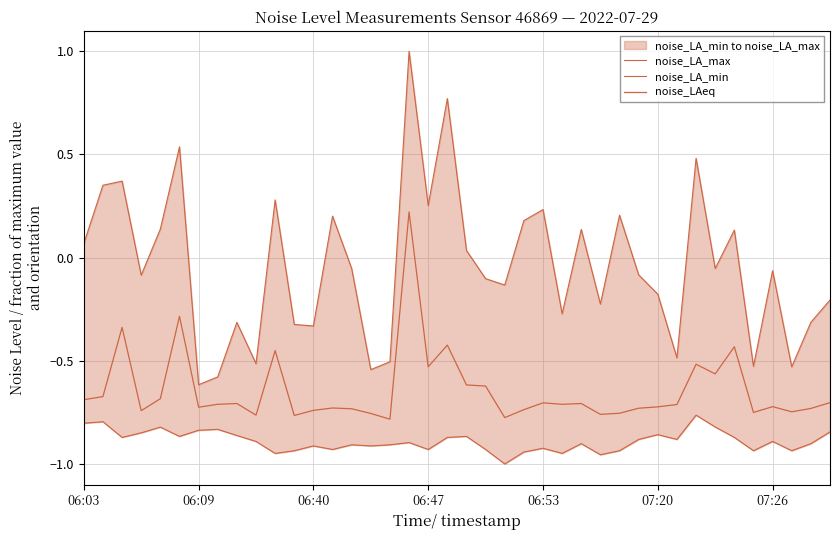

List the series in order of their overall mean, highest first.

noise_LA_max, noise_LAeq, noise_LA_min